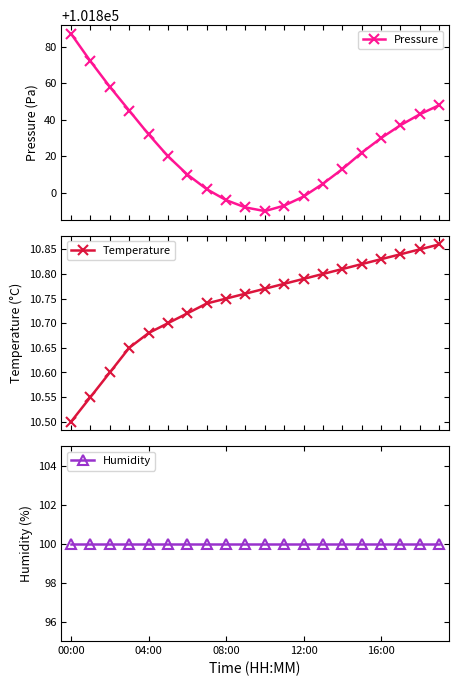

At which label is Temperature closest to 10?

00:00